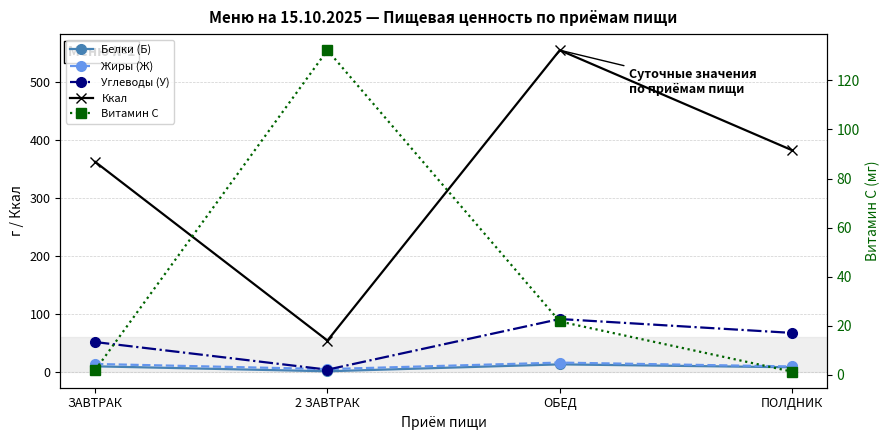

What position from the left is ЗАВТРАК?

1